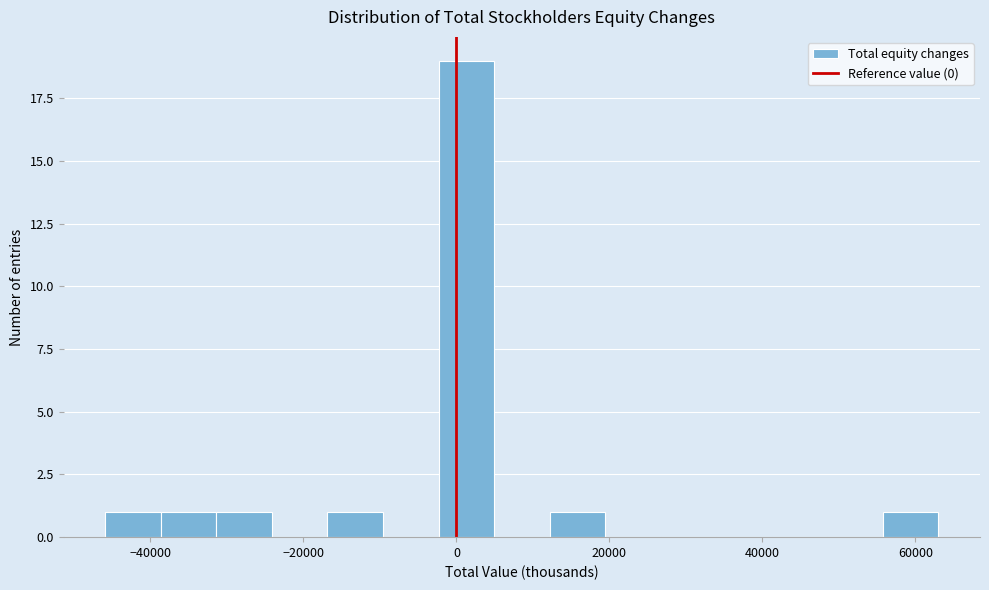

Read against the x-axis, roughly where is the centre of the tallest bar?

2000